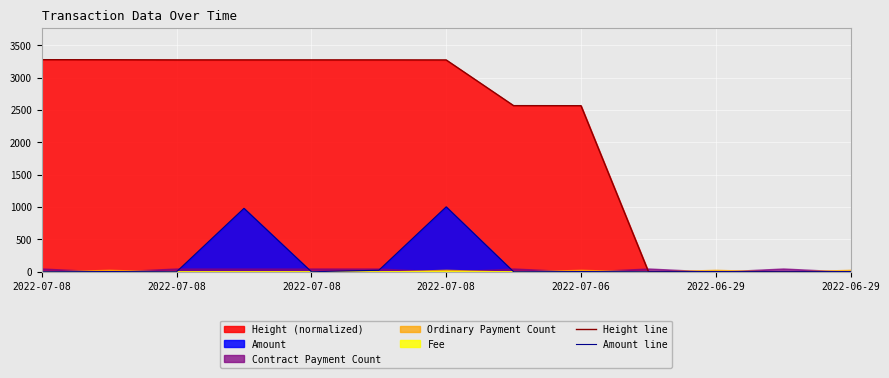

Which has a higher value, 2022-07-08 or 2022-07-06?

2022-07-08